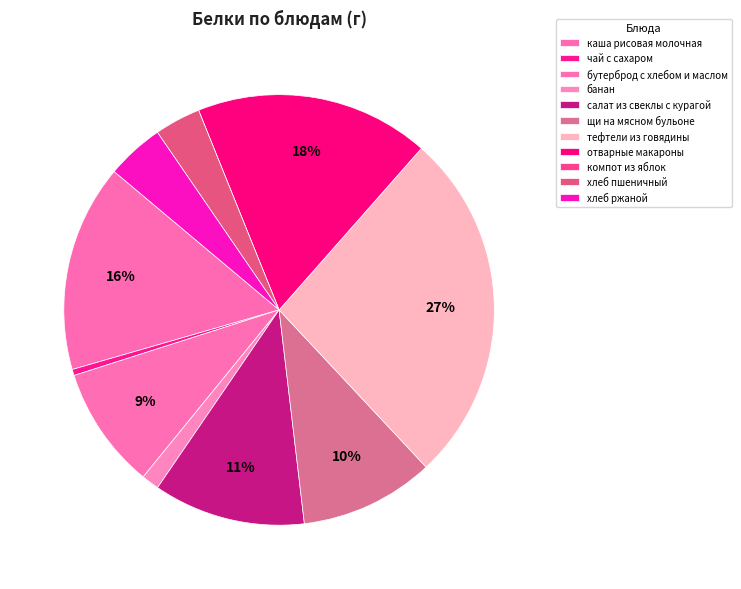

Approximately how many times larger is the value at отварные макароны compared to щи на мясном бульоне?

1.7